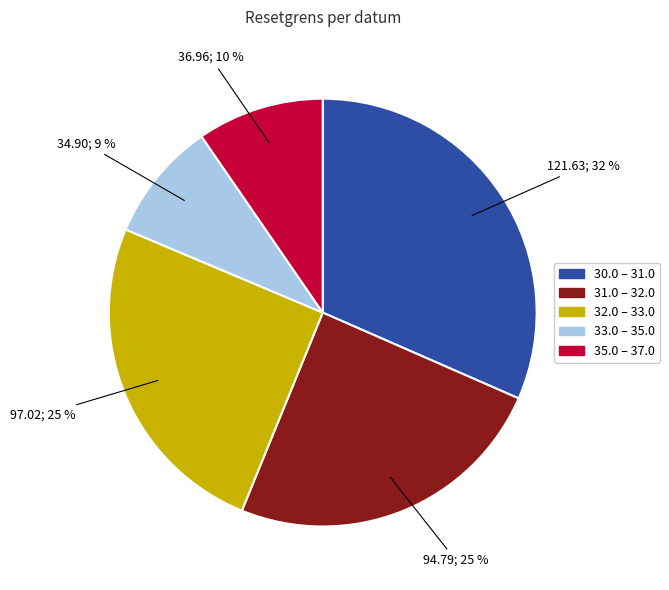

Count the number of slices in the pie.

5